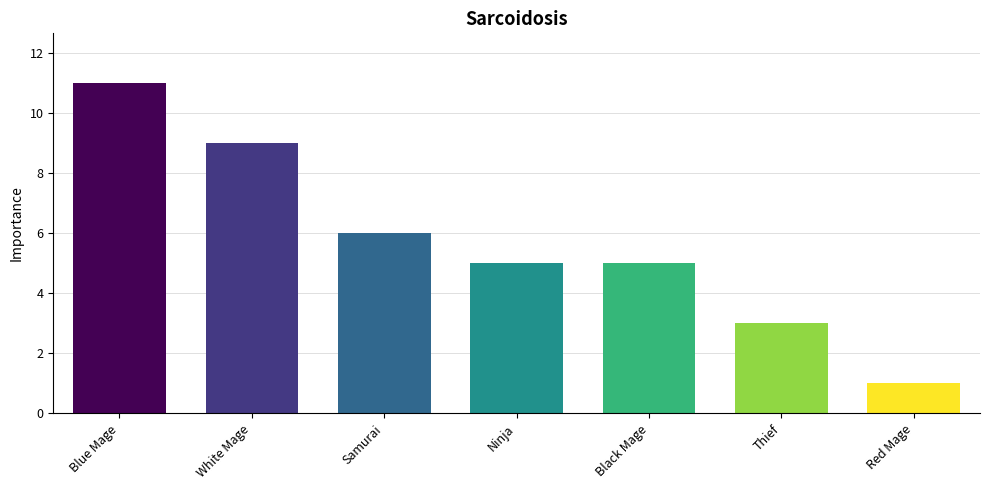

Reading right to left, transcribe all the data shown in this chart.

Red Mage=1	Thief=3	Black Mage=5	Ninja=5	Samurai=6	White Mage=9	Blue Mage=11